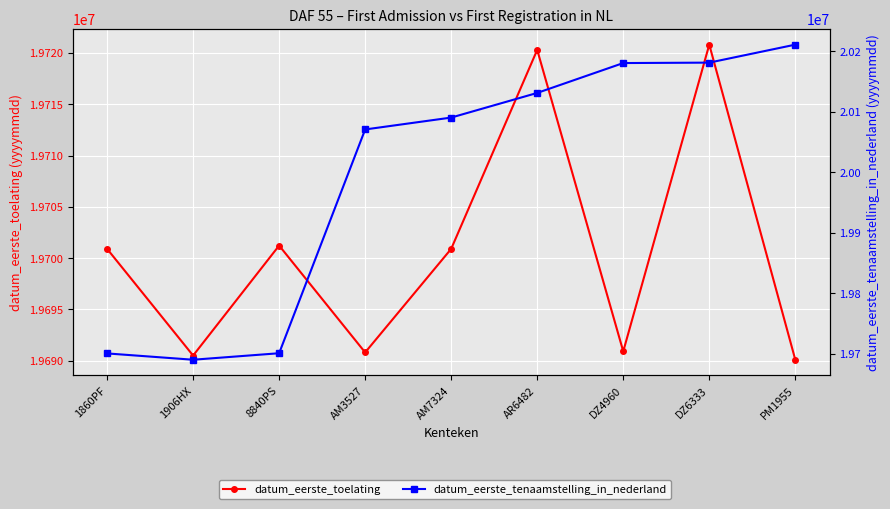

Where is datum_eerste_tenaamstelling_in_nederland nearest to the value 19950556?

AM3527